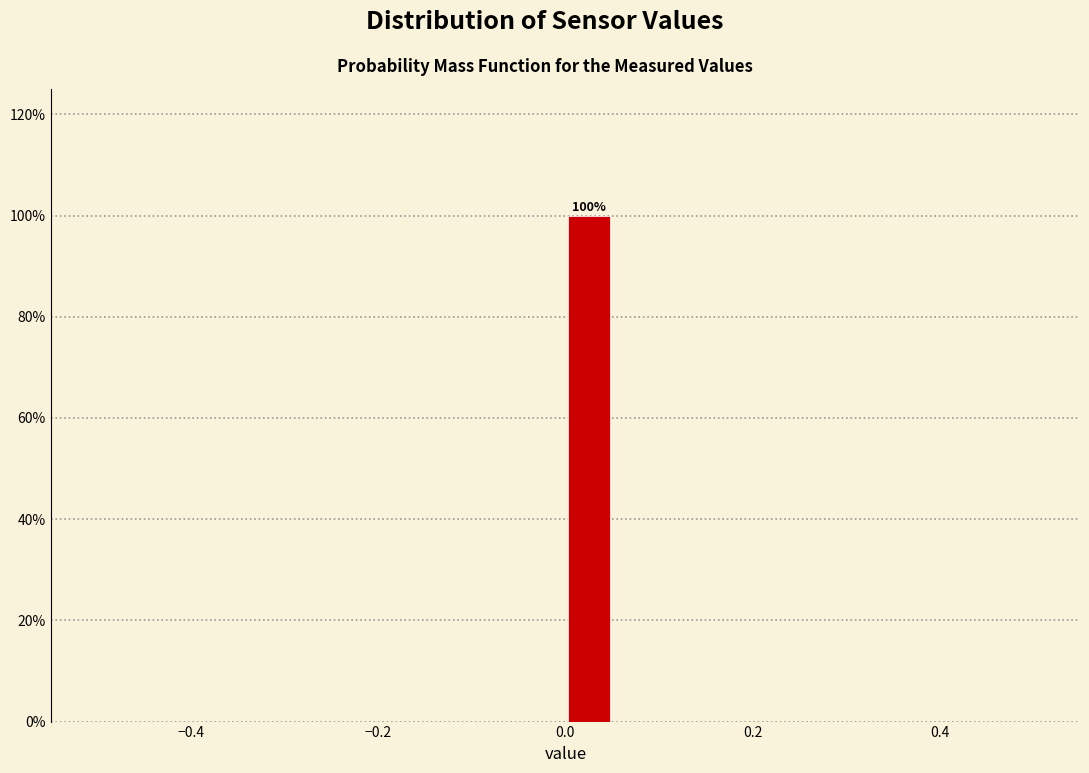

Read against the x-axis, roughly where is the centre of the tallest bar?

0.02